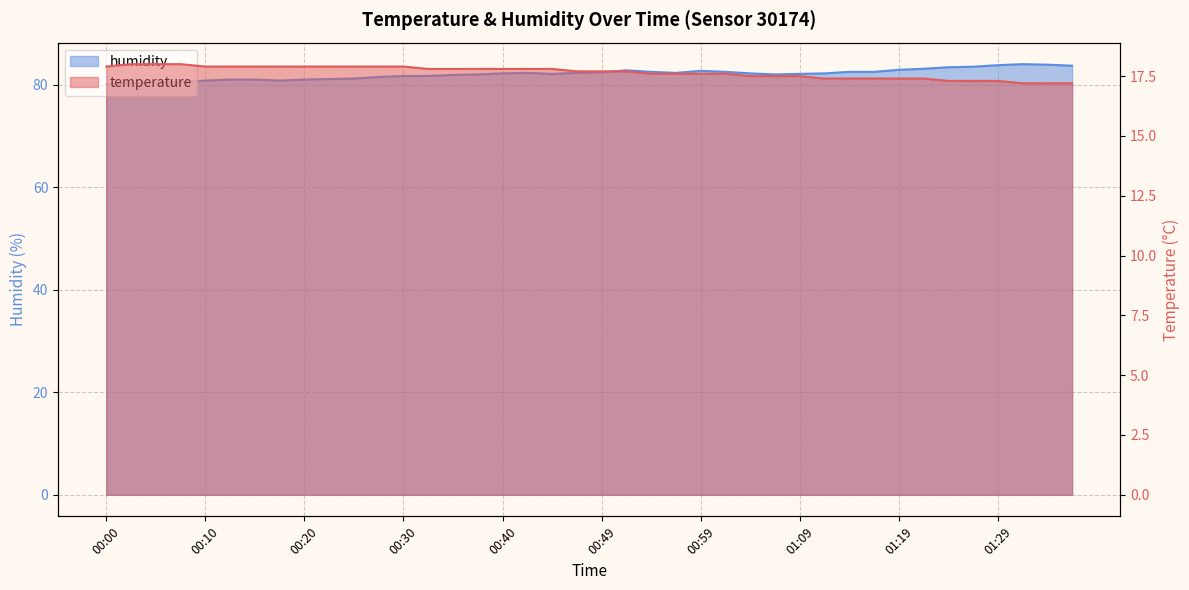

Which category has the highest value in the humidity series?

01:32